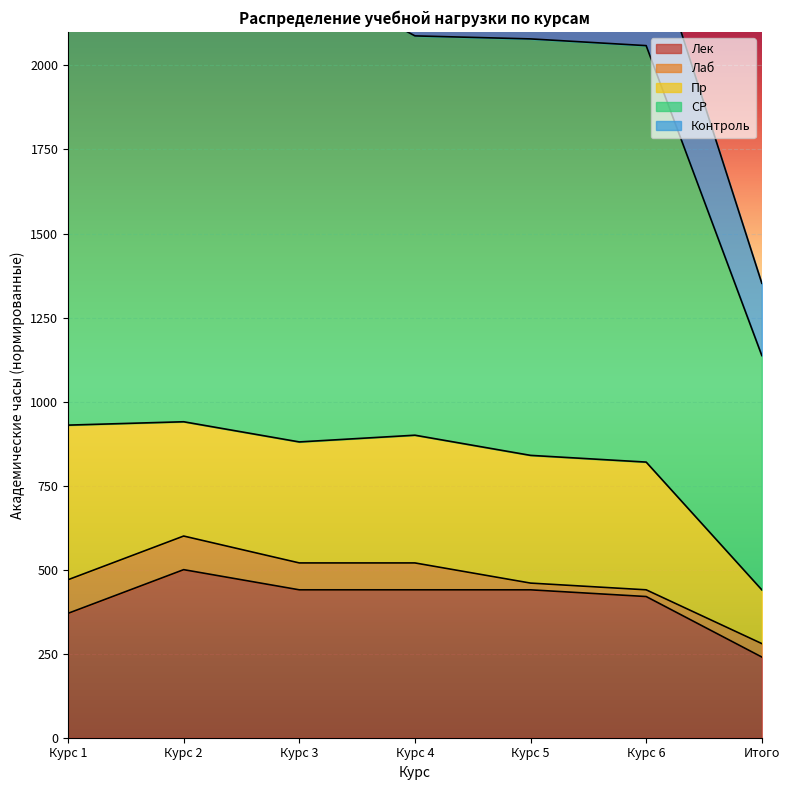

What is the sum of all Контроль values?

14727